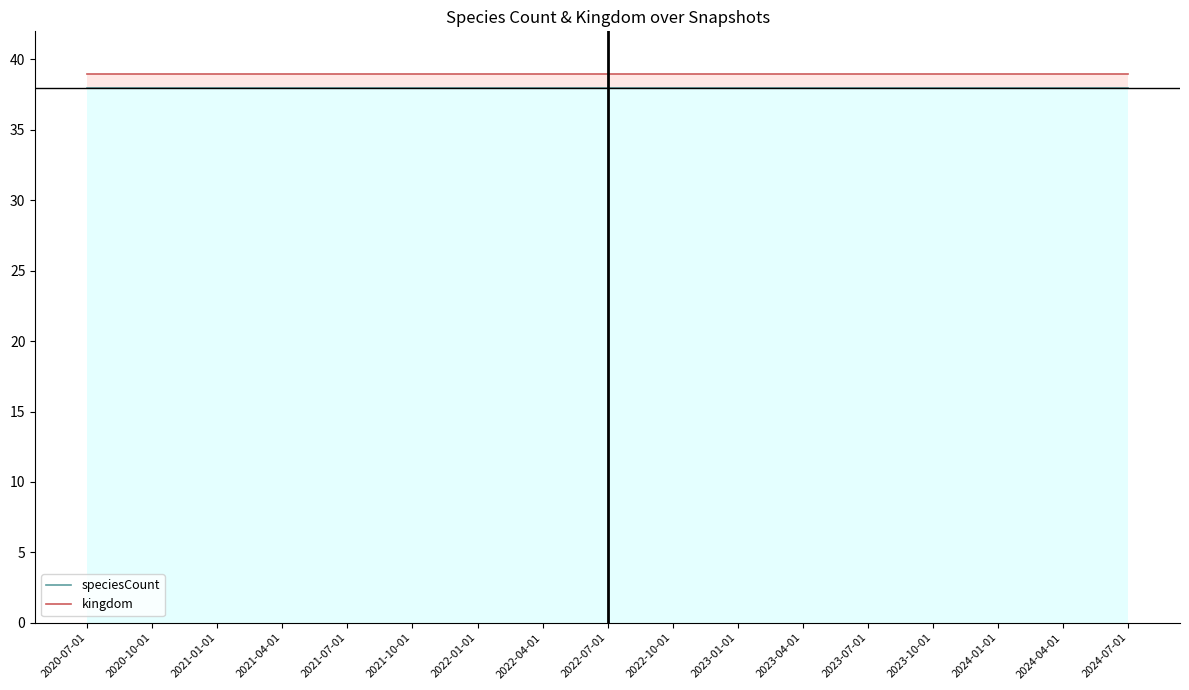

True or false: kingdom and speciesCount intersect in this chart.

False